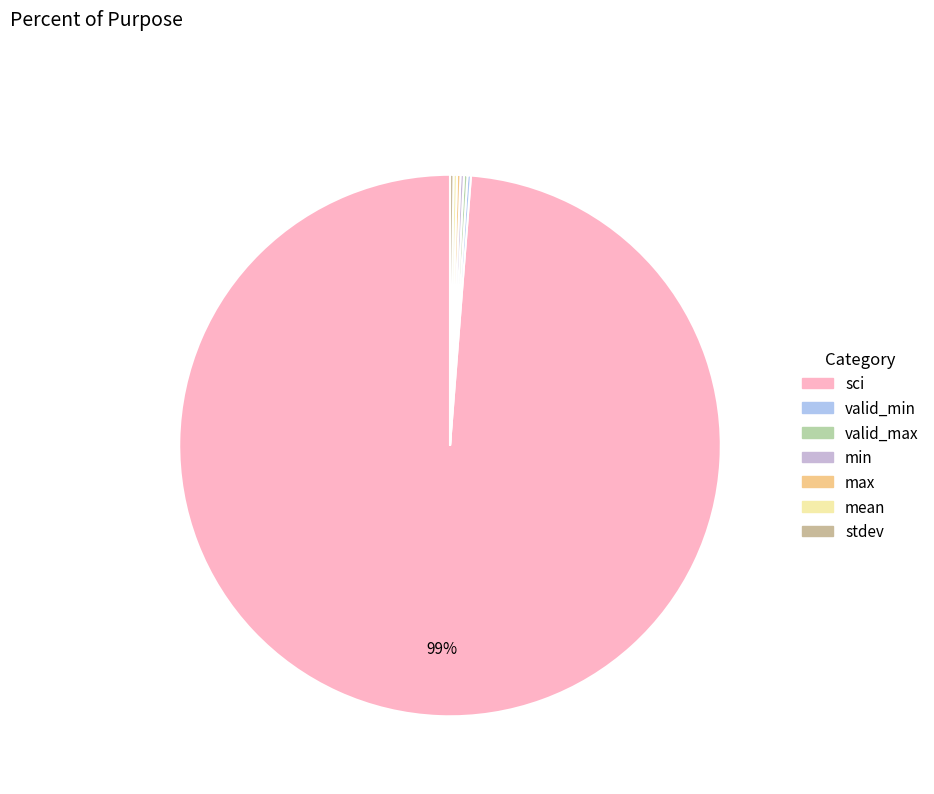

Combined, what portion of the pie is valid_max and max?

0.4%